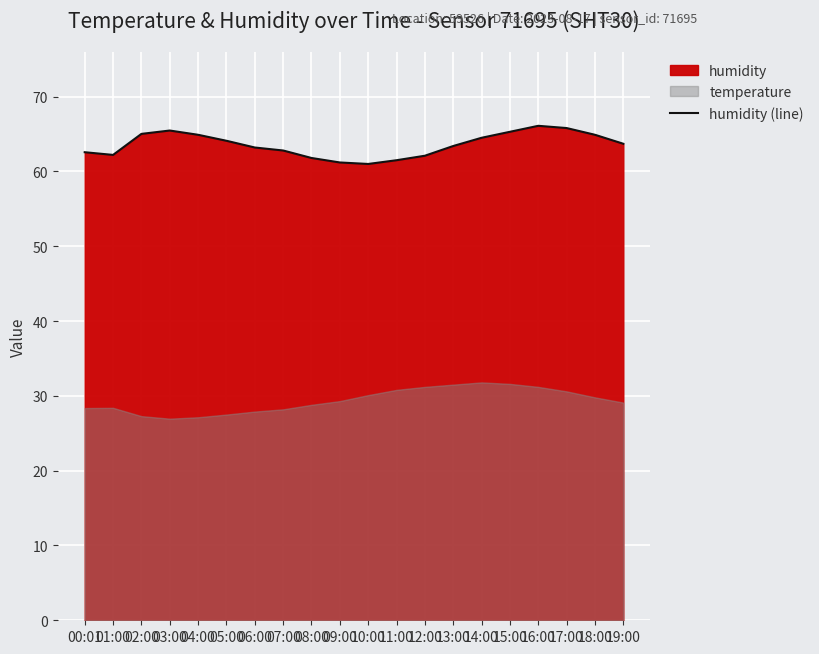

True or false: the data shows 95.8 at 03:00.

False